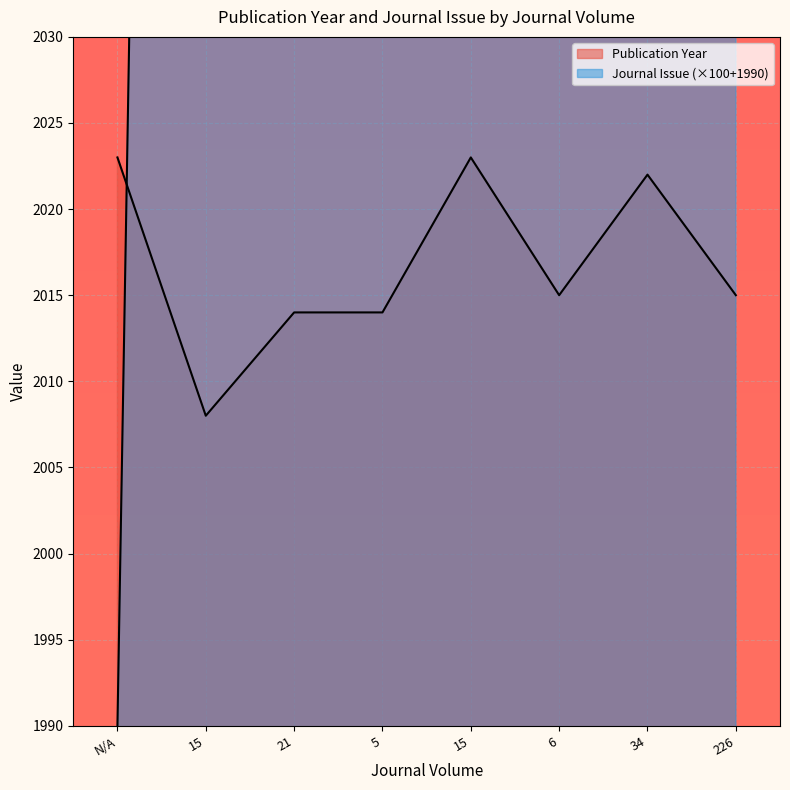

Where does the Publication Year series first go above 2015?

N/A